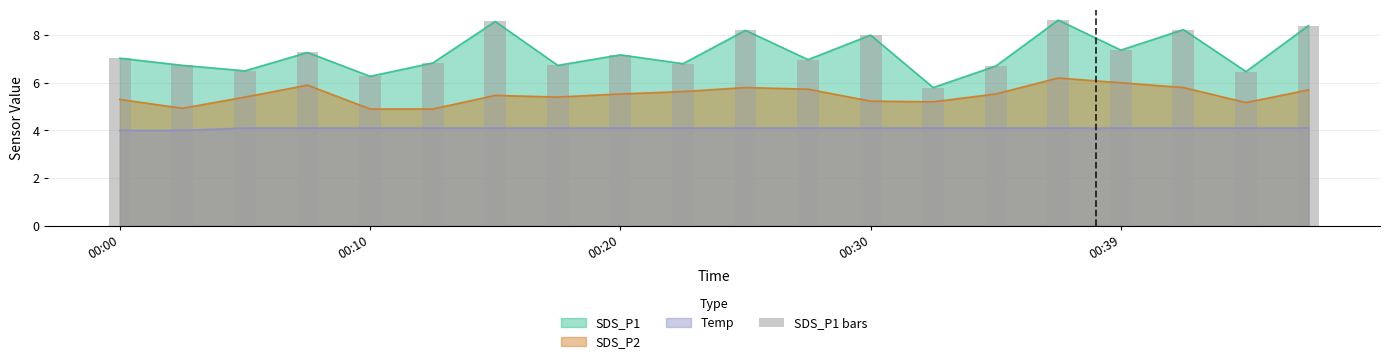

What is the difference between the maximum and minimum values?

2.8